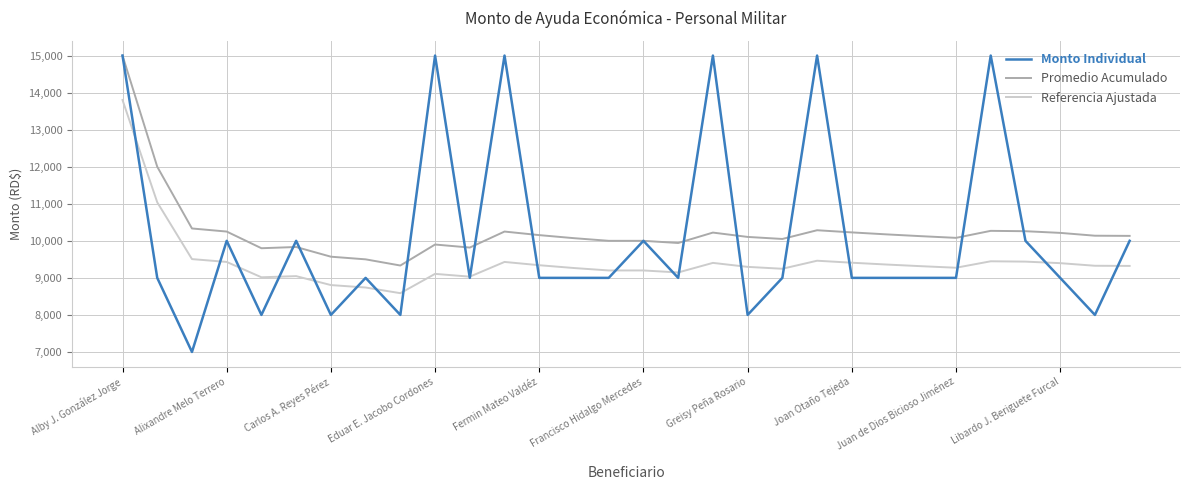

True or false: Promedio Acumulado and Referencia Ajustada intersect in this chart.

False